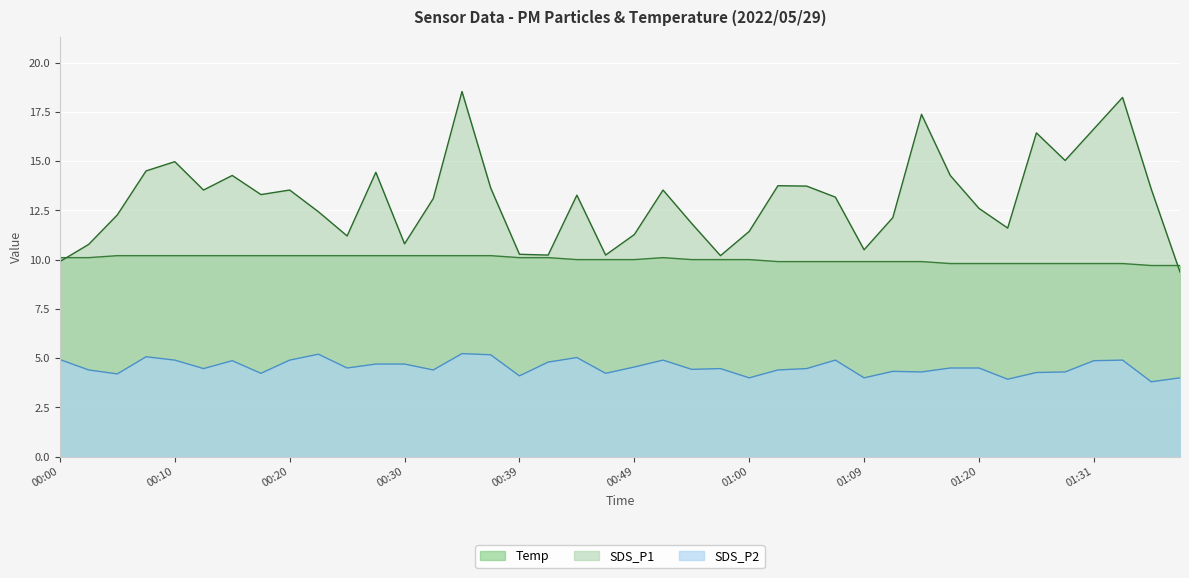

In SDS_P2, how many points are higher than both neighbors (excluding endpoints)?

10